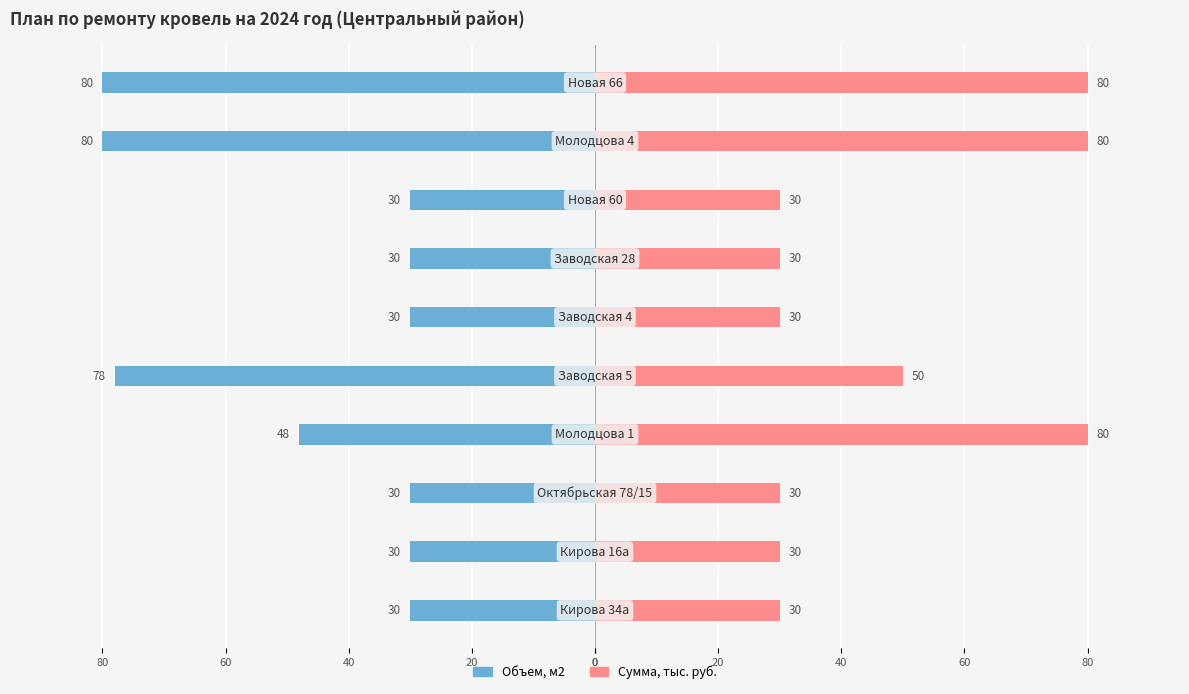

Reading left to right, list all the values displayed in this chart.

Объем, м2: 0=-30	20=-30	40=-30	60=-48	80=-78	0=-30	20=-30	40=-30	60=-80	80=-80
Сумма, тыс. руб.: 0=30	20=30	40=30	60=80	80=50	0=30	20=30	40=30	60=80	80=80